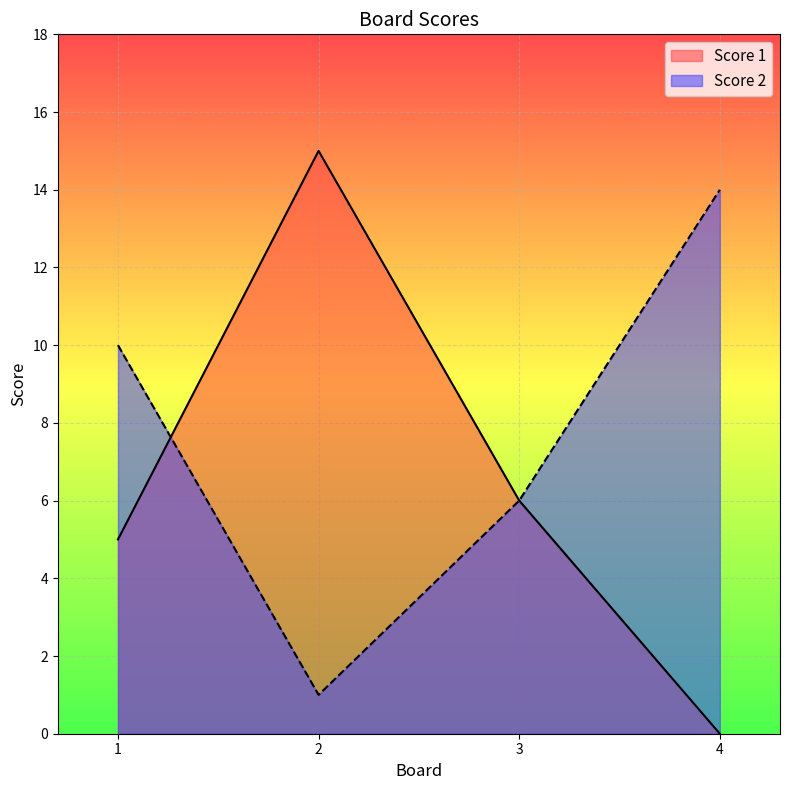

What is the value of the Score 2 point at the 1st from the left?

10